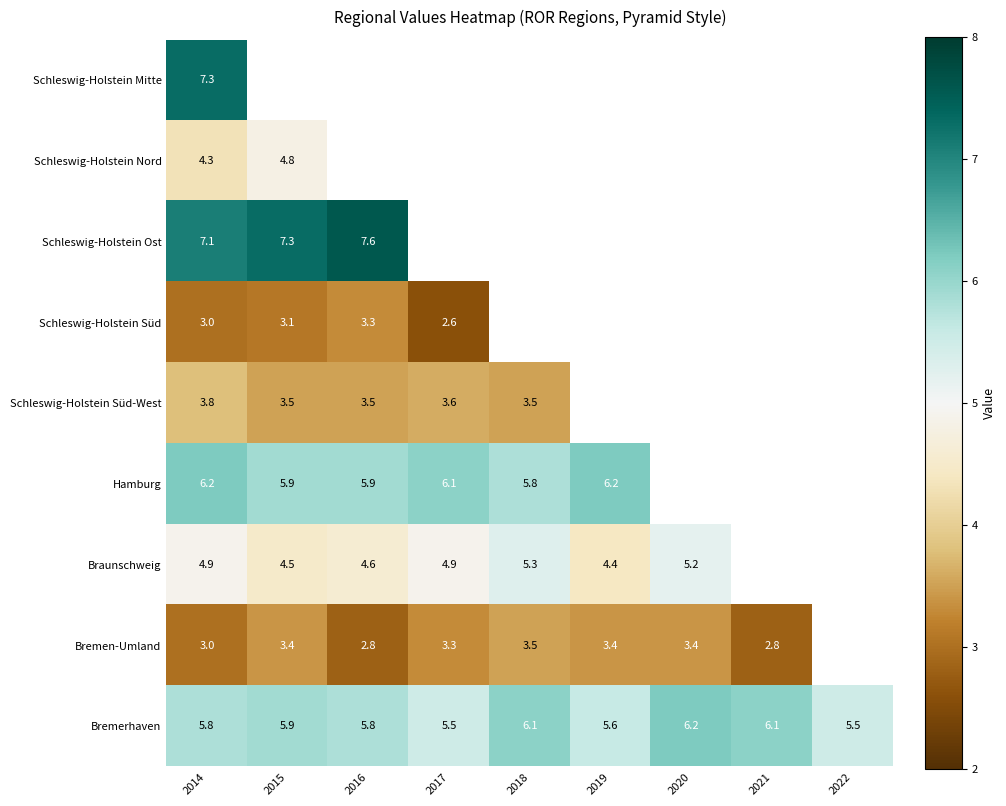

True or false: Schleswig-Holstein Mitte has a value of 7.3 at 2014.

True